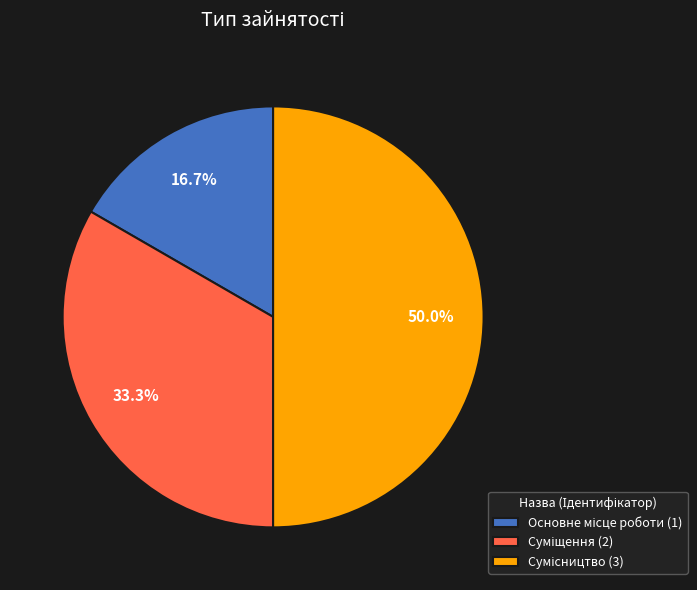

To the nearest percent, what is the difference between the largest and smallest slice percentages?

33%